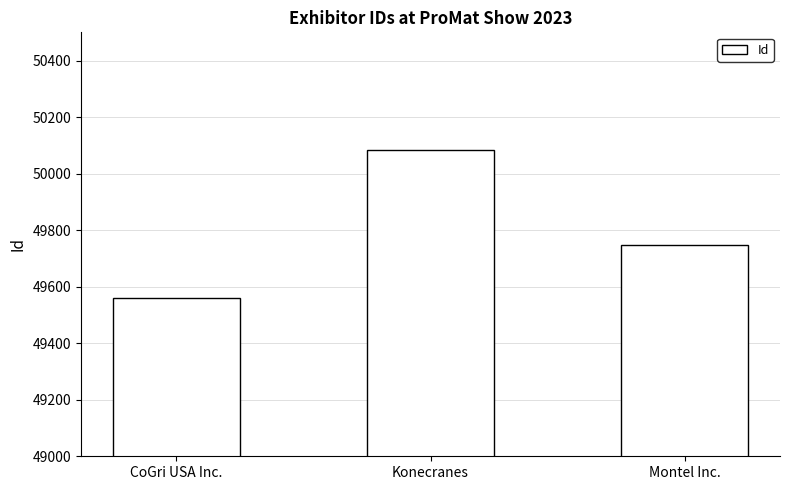

List the labels in order of value, largest first.

Konecranes, Montel Inc., CoGri USA Inc.